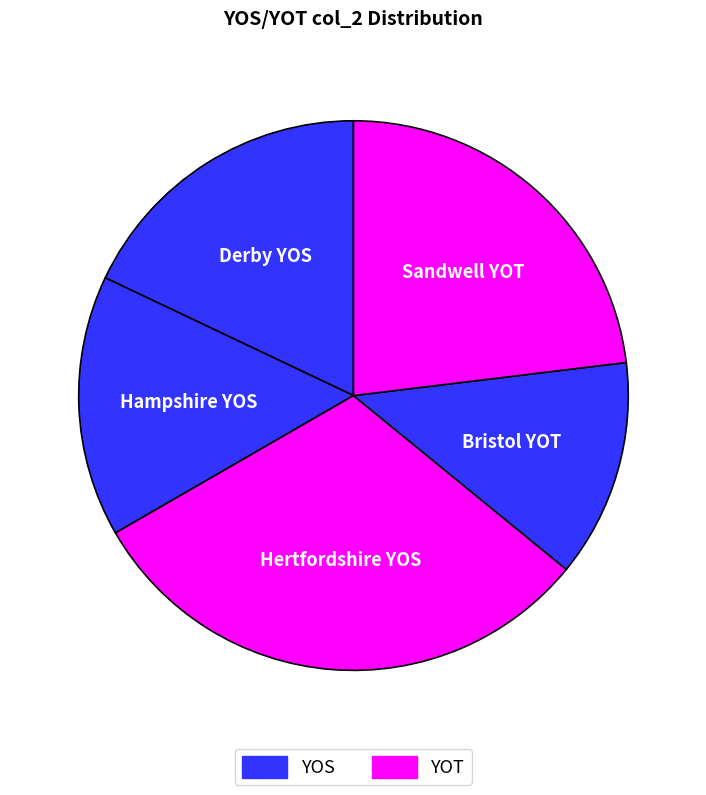

What is the smallest slice in the pie chart?

Bristol YOT